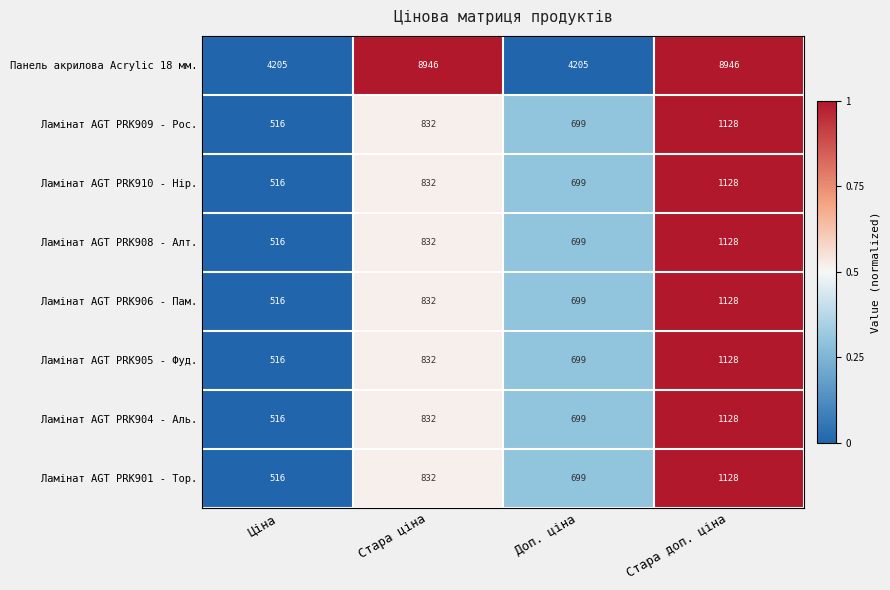

Which series has the largest total across all categories?

Панель акрилова Acrylic 18 мм.